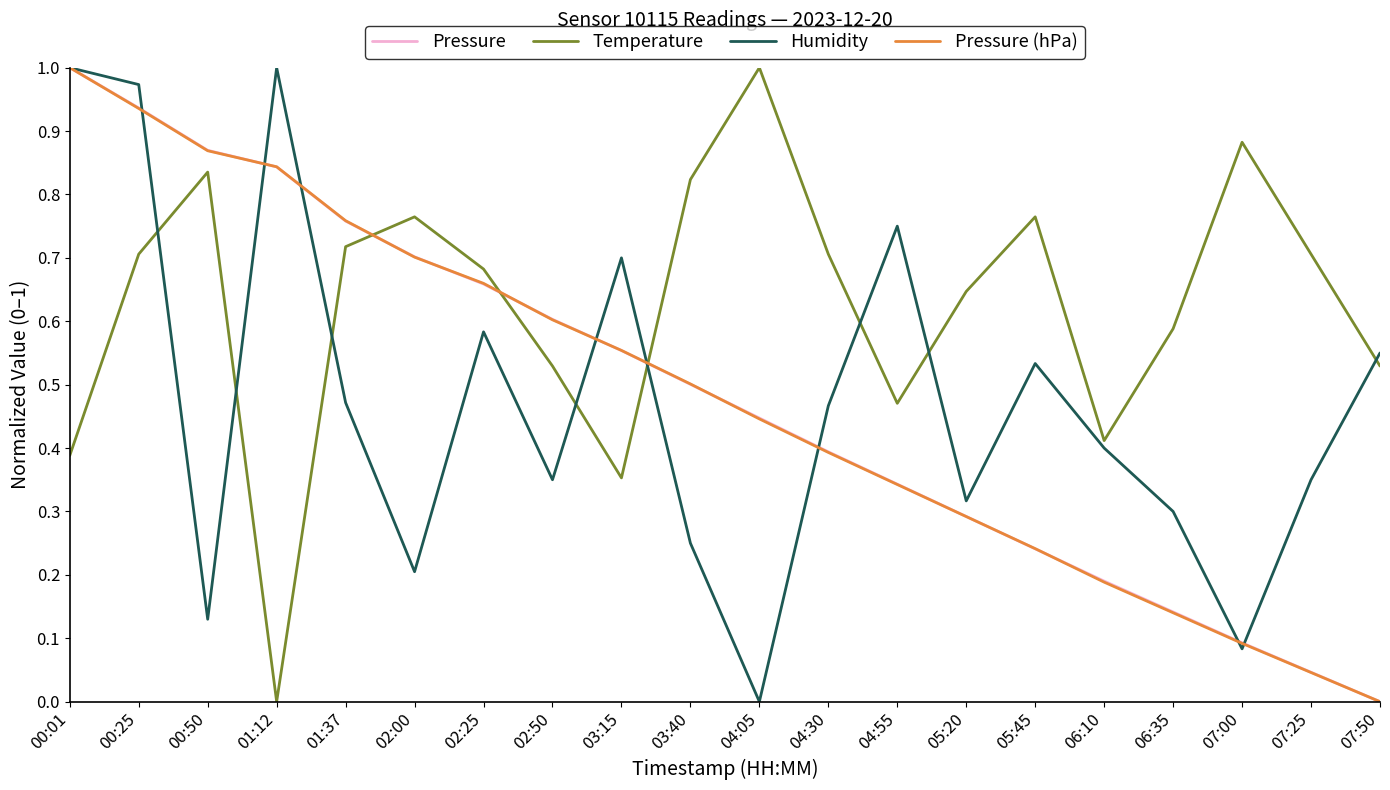

Does the chart have visible grid lines?

No